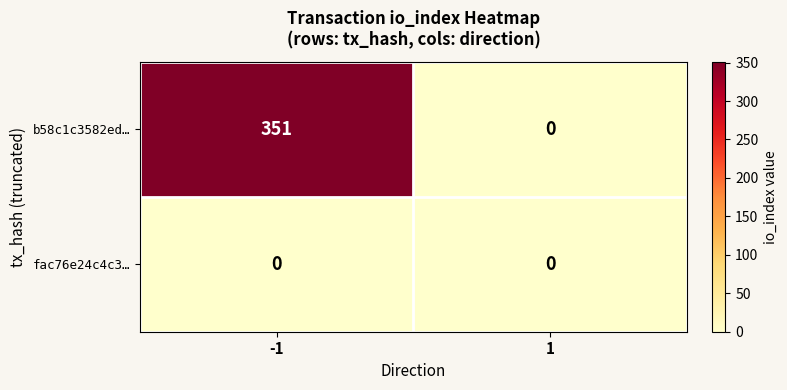

Count the number of categories in the chart.

2